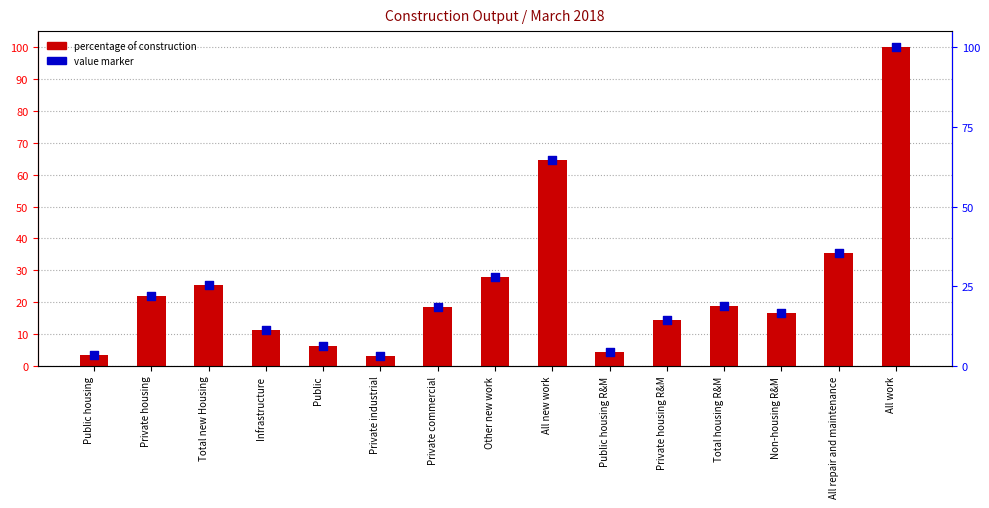

Which series contains the highest Y value?

Percentage of Construction